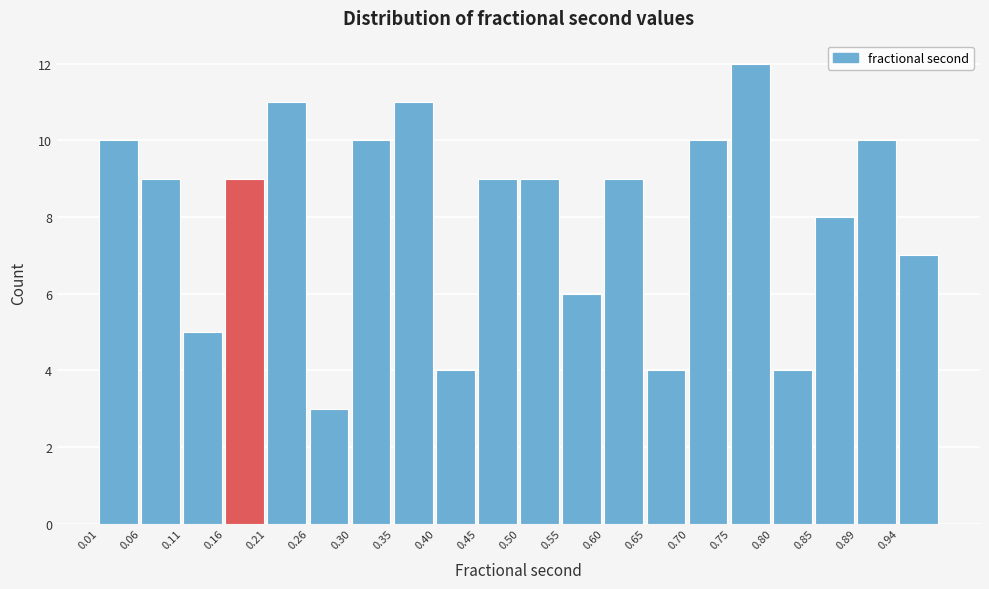

Reading left to right, list every bar in this chart as the range it spans on the x-axis followed by its height. Neither the bar edges nor the heights are printed on the chart, so give them approximately, as read against the axes.

0.010 to 0.060: 10
0.060 to 0.110: 9
0.110 to 0.155: 5
0.155 to 0.205: 9
0.205 to 0.255: 11
0.255 to 0.305: 3
0.305 to 0.355: 10
0.355 to 0.405: 11
0.405 to 0.450: 4
0.450 to 0.500: 9
0.500 to 0.550: 9
0.550 to 0.600: 6
0.600 to 0.650: 9
0.650 to 0.700: 4
0.700 to 0.745: 10
0.745 to 0.795: 12
0.795 to 0.845: 4
0.845 to 0.895: 8
0.895 to 0.945: 10
0.945 to 0.995: 7